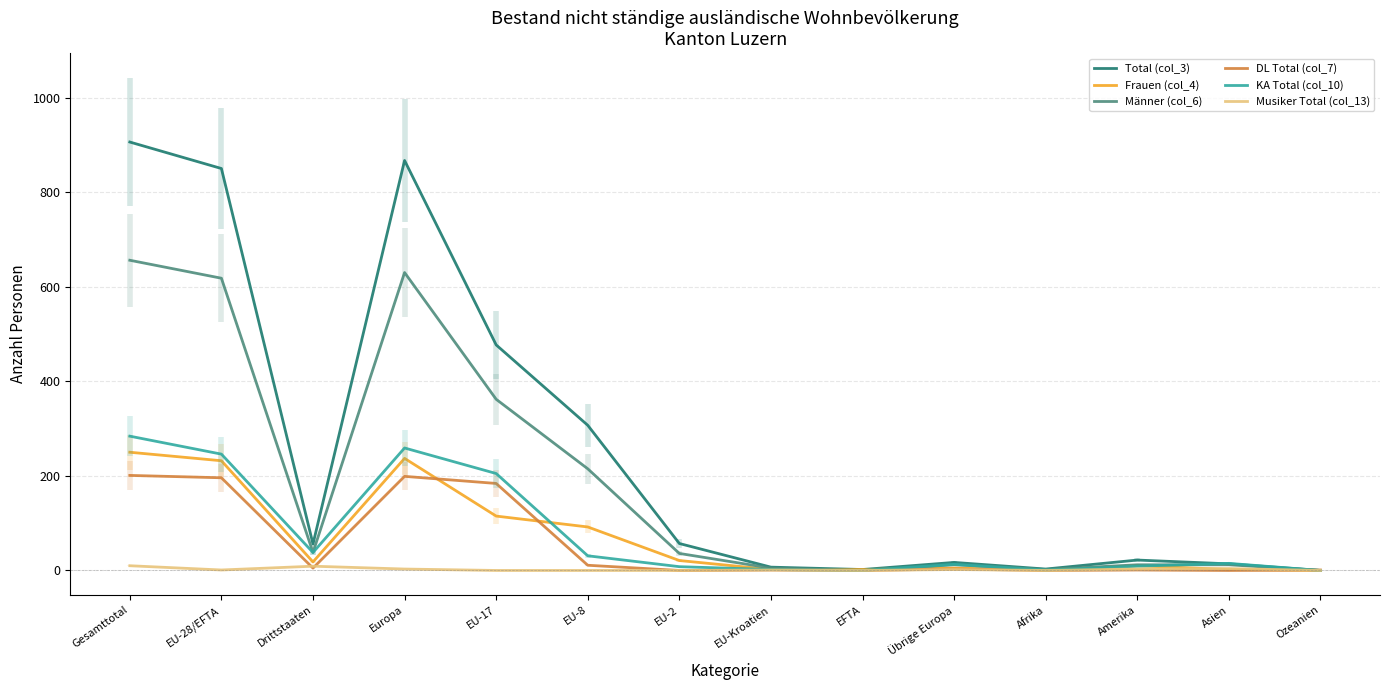

In Musiker Total (col_13), how many points are higher than both neighbors (excluding endpoints)?

4